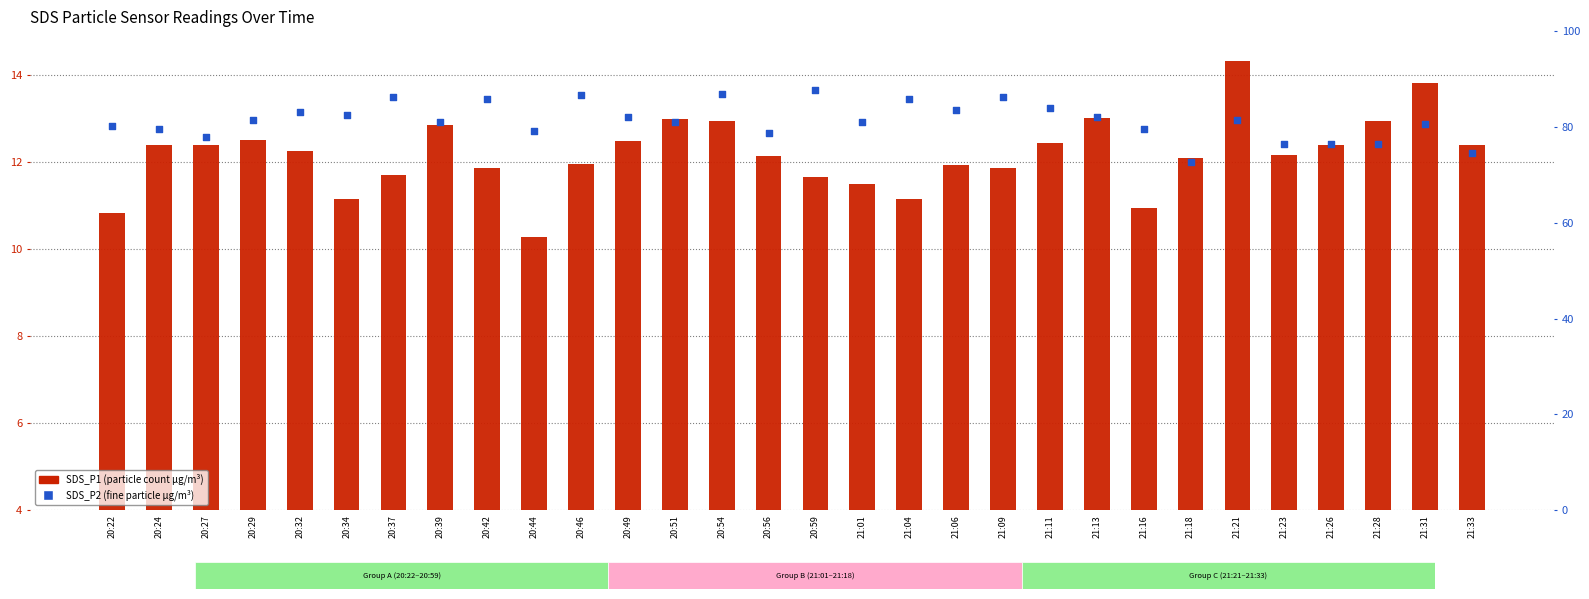

What is the total value across all series at 20:51?

94.0